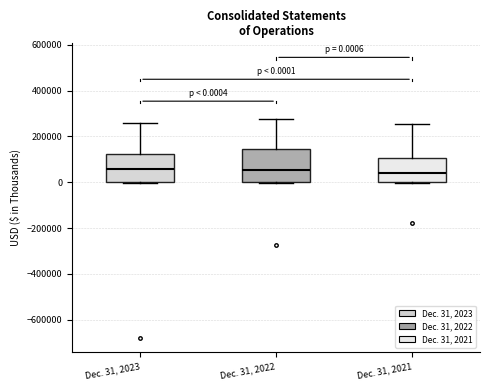

Which box is the tallest, from its lower edge to its upper edge?

Dec. 31, 2022